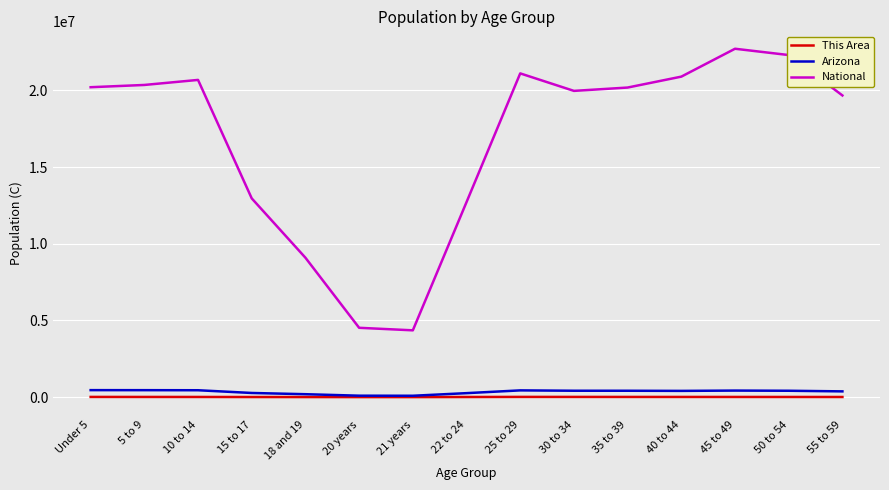

True or false: This Area and National cross at least once.

False